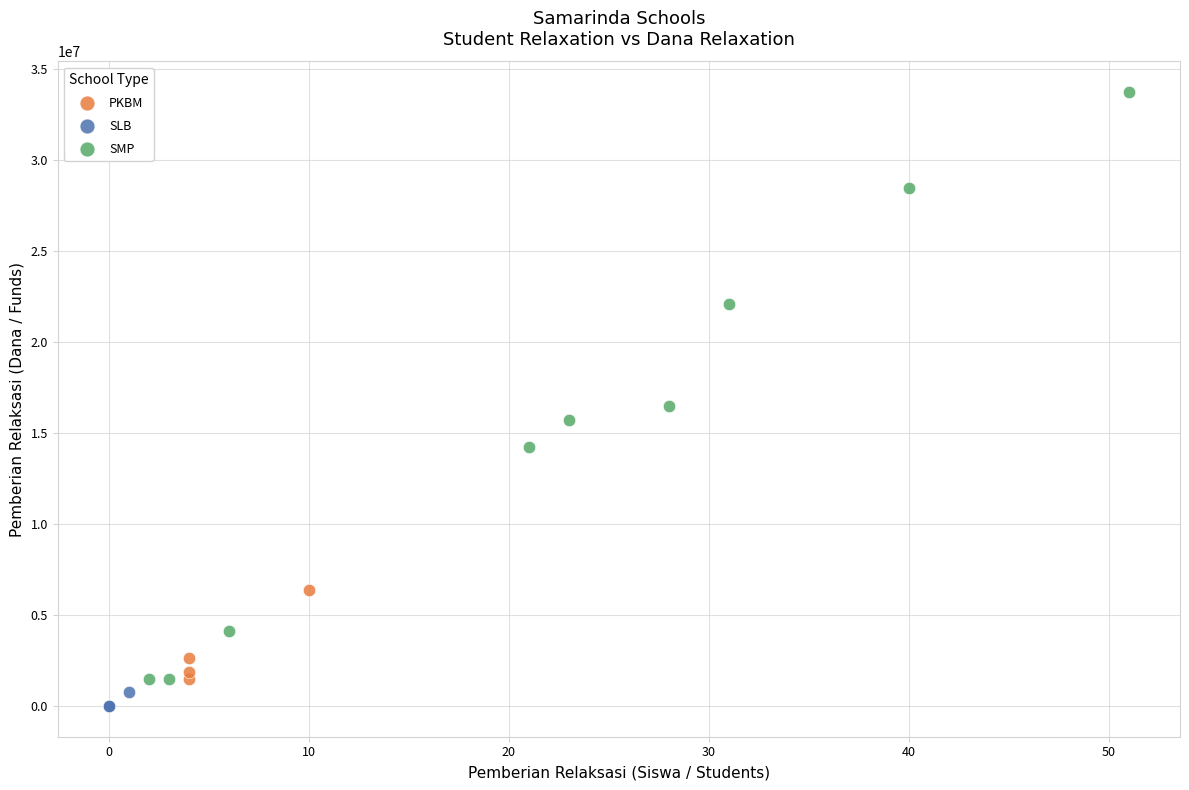

What are all the series names shown in the legend?

PKBM, SLB, SMP